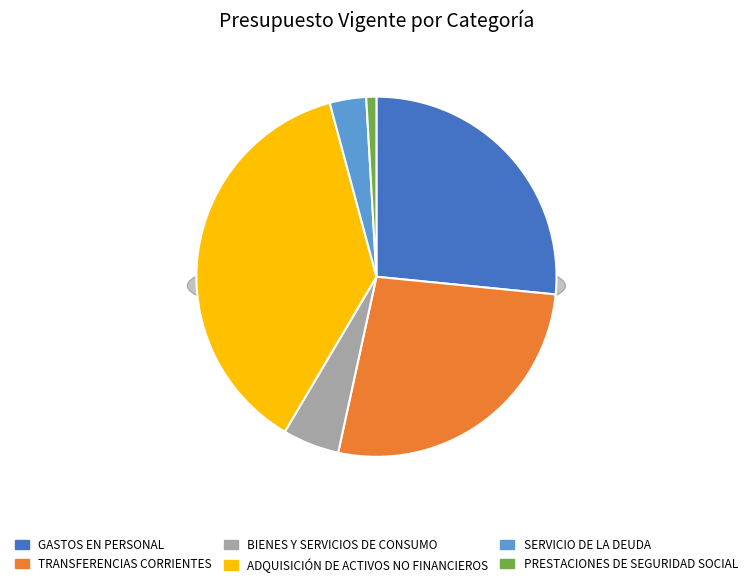

Count the number of slices in the pie.

6